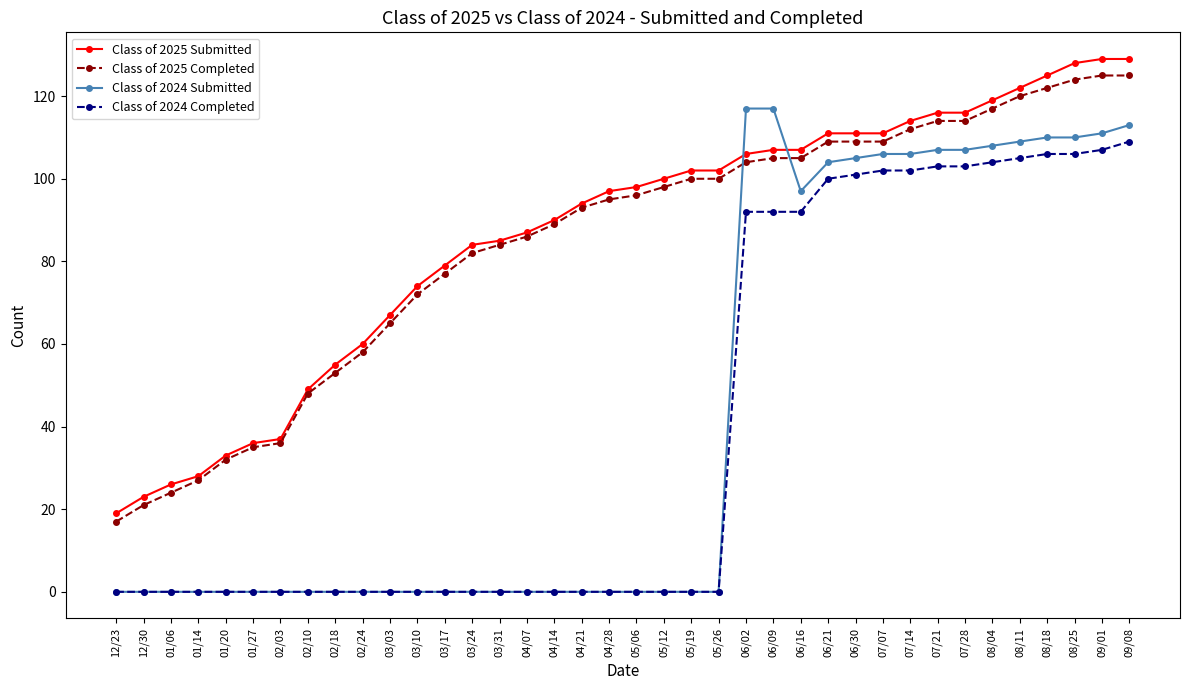

What is the total value across all series at 07/07?

428